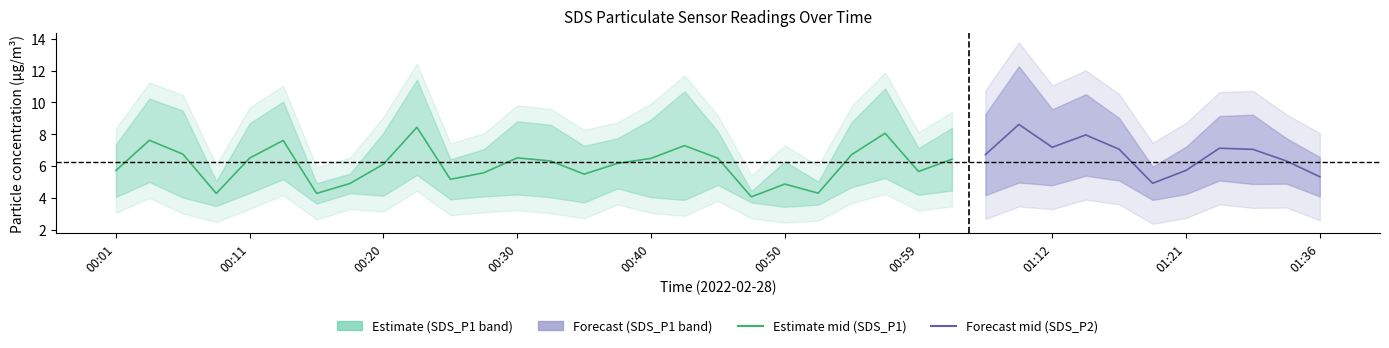

Does the chart have visible grid lines?

No